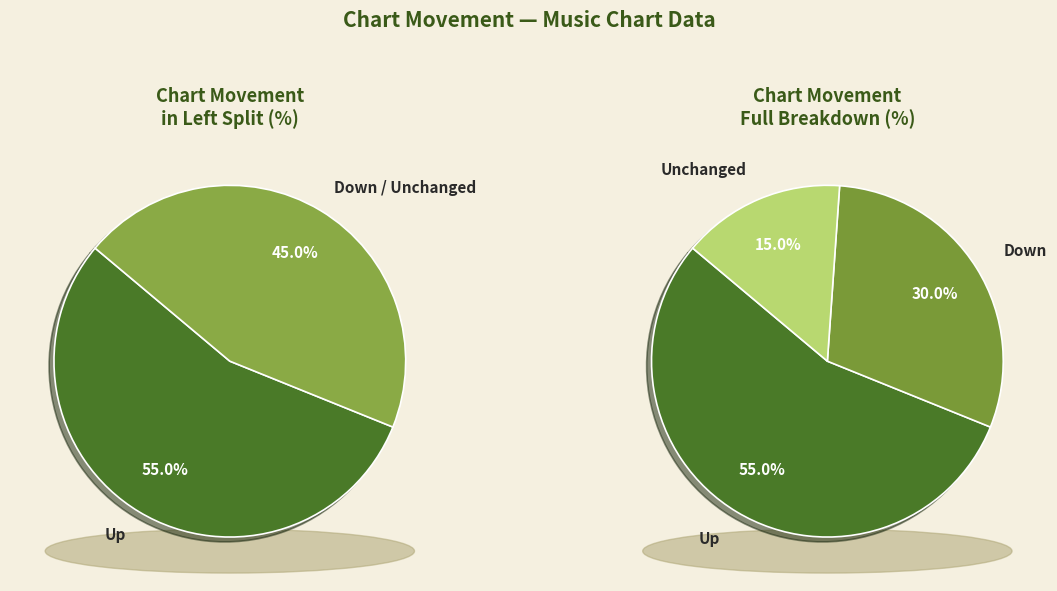

Between up and -, which is larger?

up